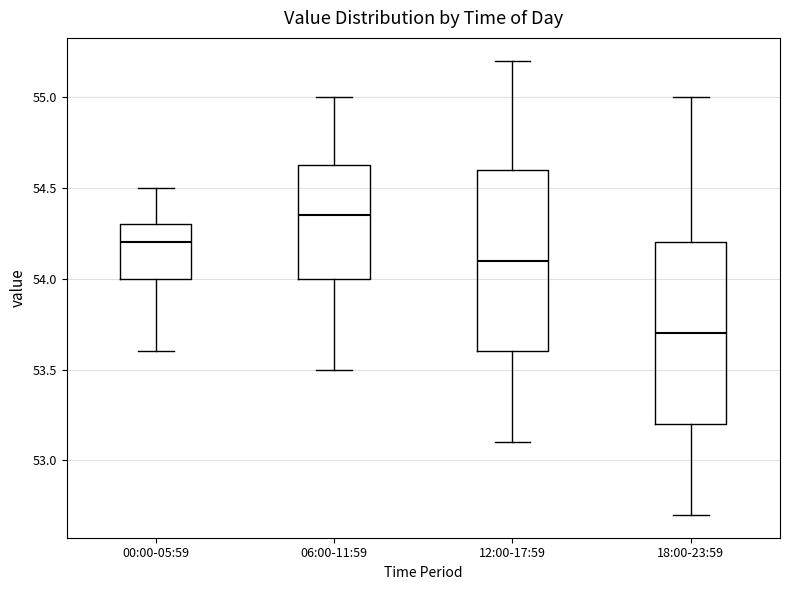

Where does the median line of the box for 18:00-23:59 sit on the y-axis? The values are not printed on the chart, so give them approximately, as read against the axis.

53.70